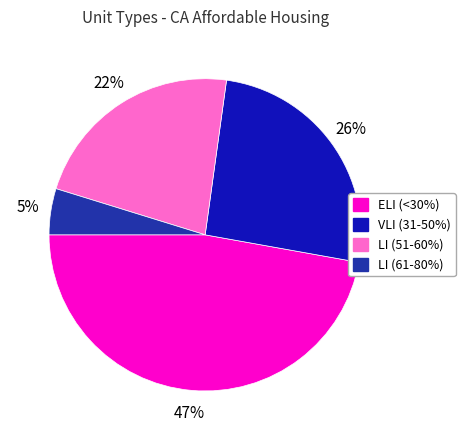

Is there a majority slice in this chart?

No